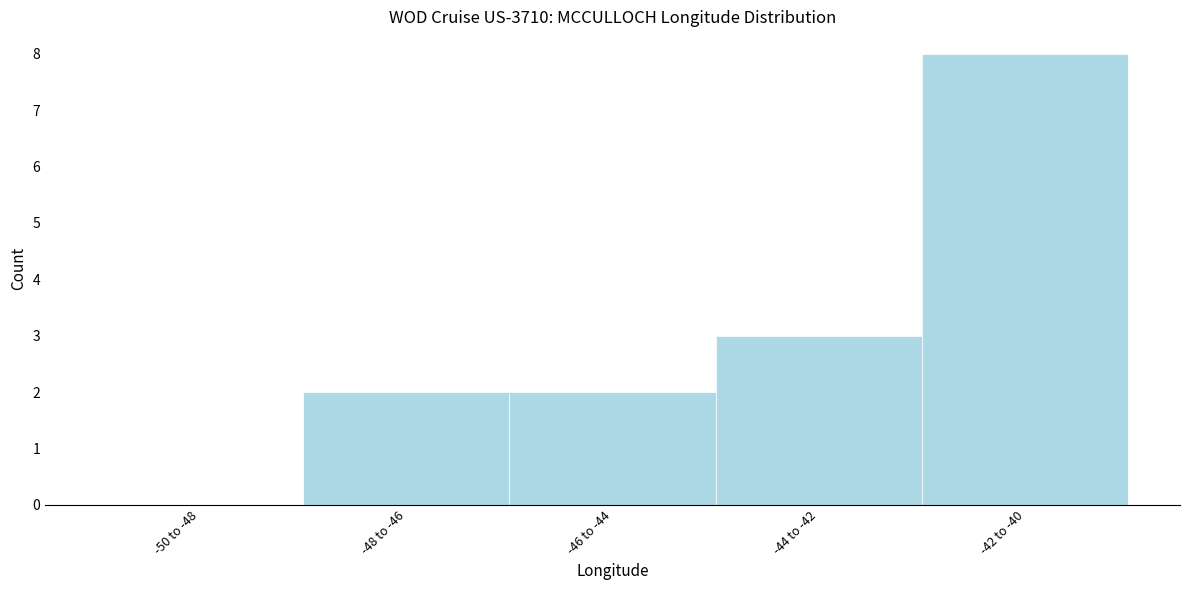

Reading left to right, list all the values displayed in this chart.

-50 to -48=0	-48 to -46=2	-46 to -44=2	-44 to -42=3	-42 to -40=8